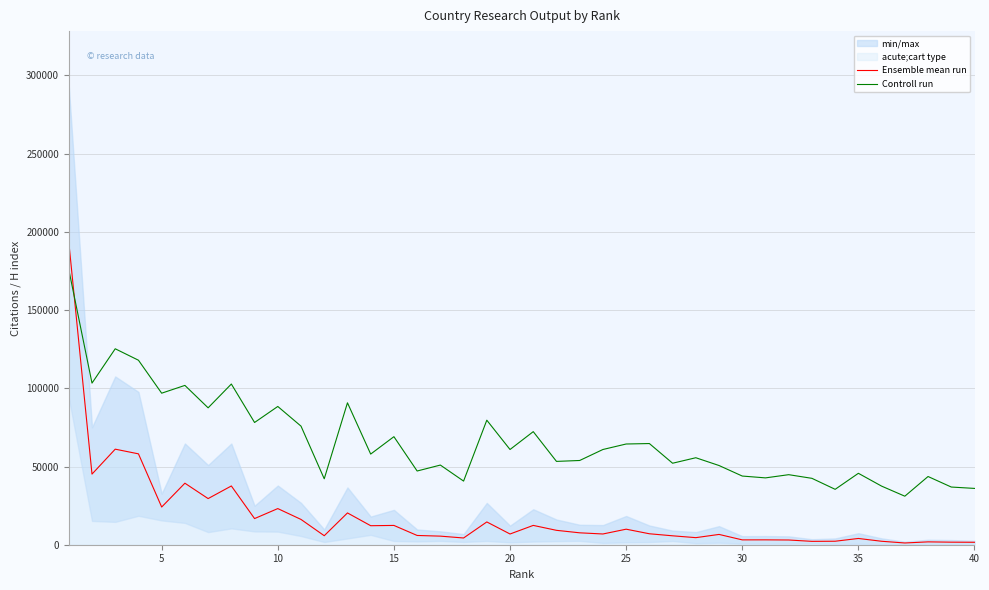

Does the chart display data point markers on the line(s)?

No